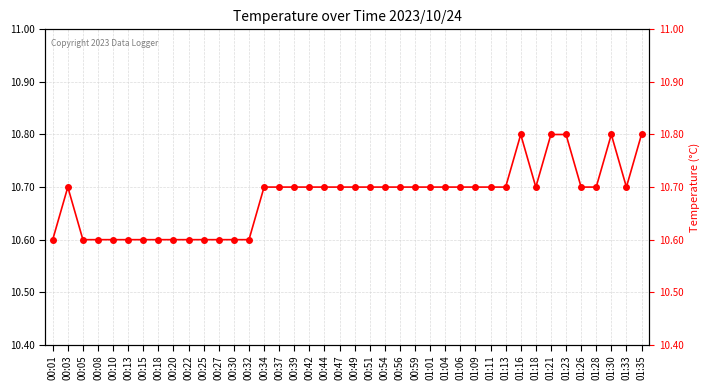

Where is the first local minimum?

01:18